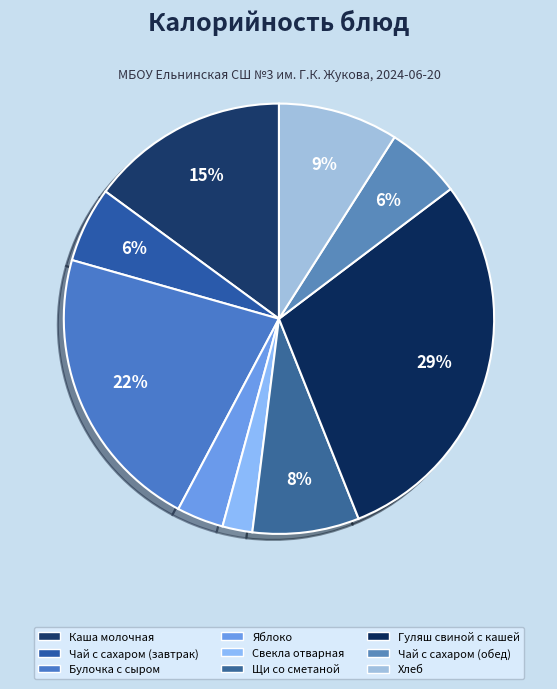

Do Гуляш свиной с кашей and Каша молочная together represent more than half of the pie?

No